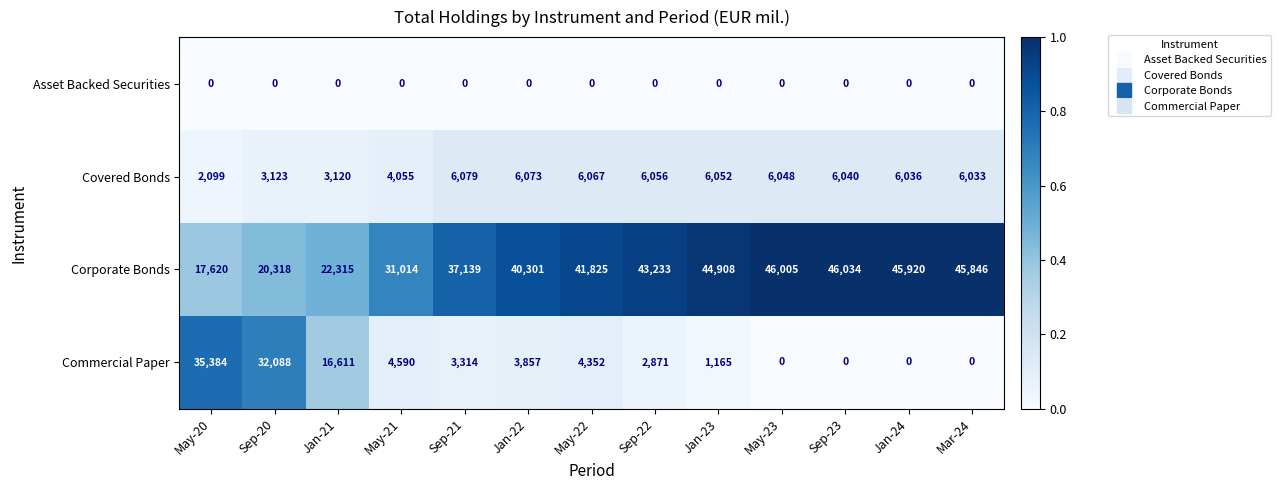

The Corporate Bonds series shows 18179 at Jan-24. True or false?

False